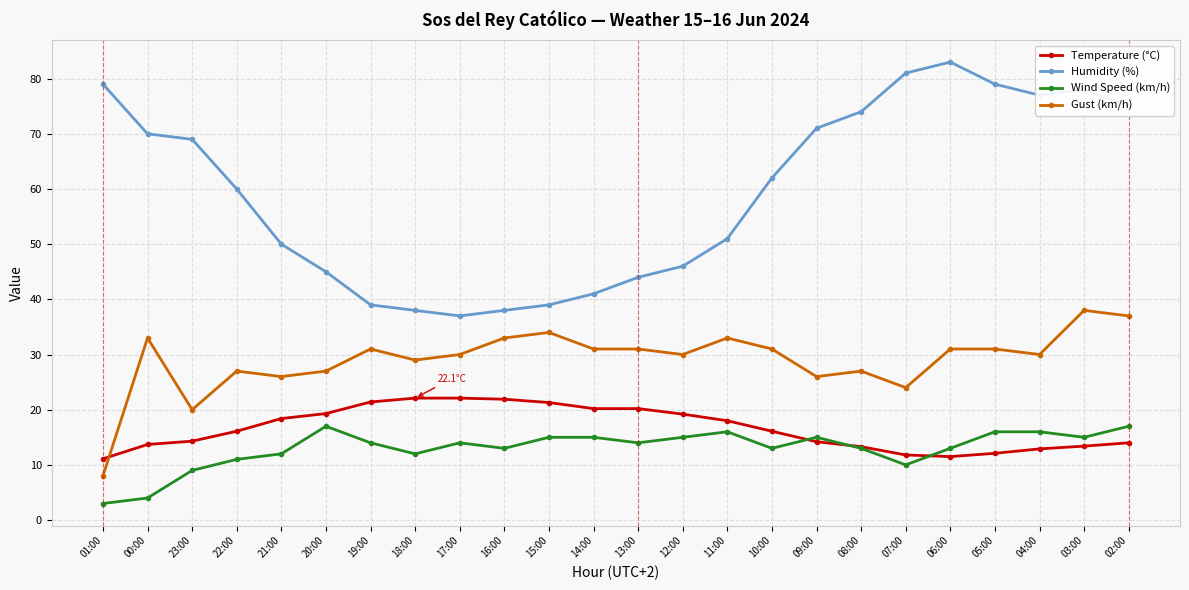

At how many categories does at least one series exceed 35?

24